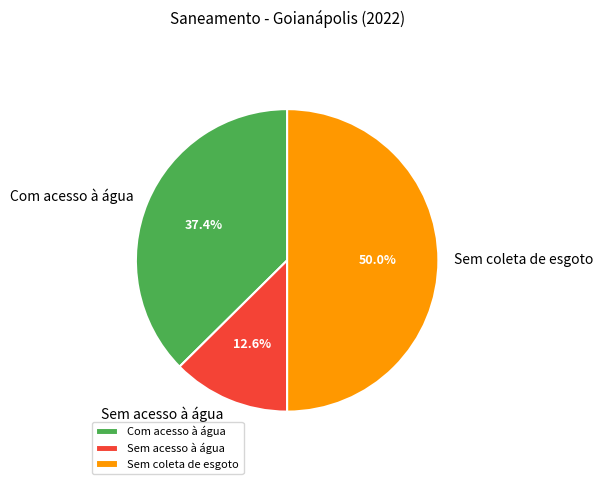

Which category has the smallest portion of the pie?

Sem acesso à água